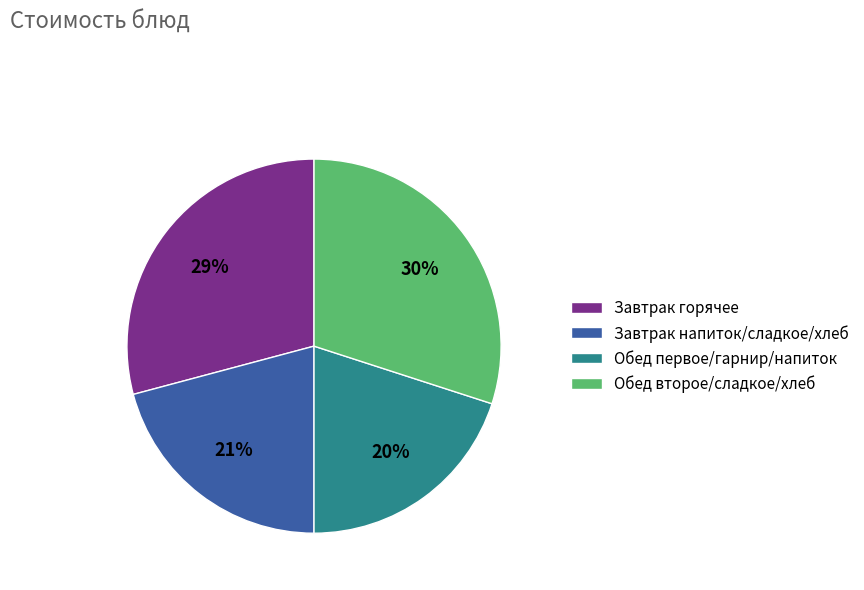

Which category has the biggest portion of the pie?

Обед второе/сладкое/хлеб